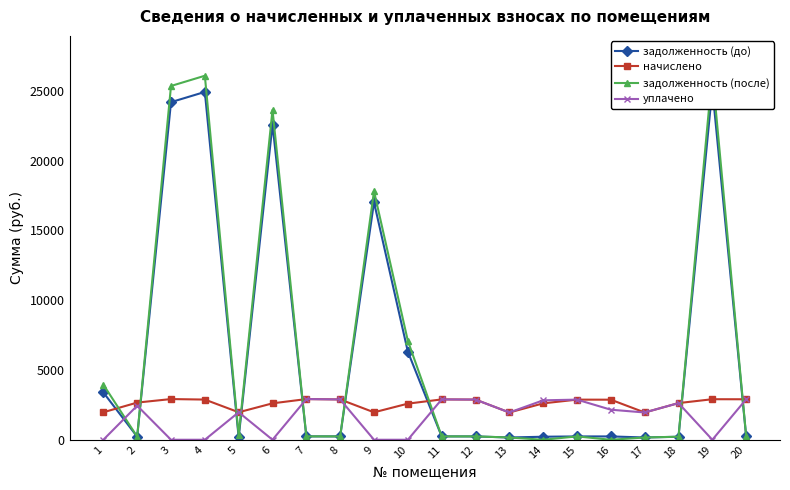

What is the value of the уплачено point at the 18th from the left?

2625.4